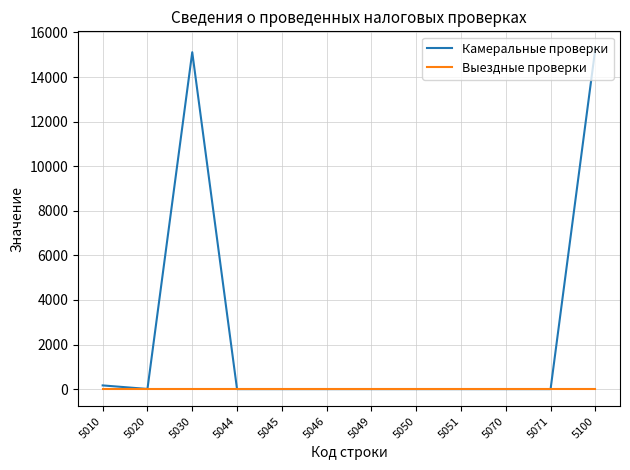

How many categories are shown in the chart?

12